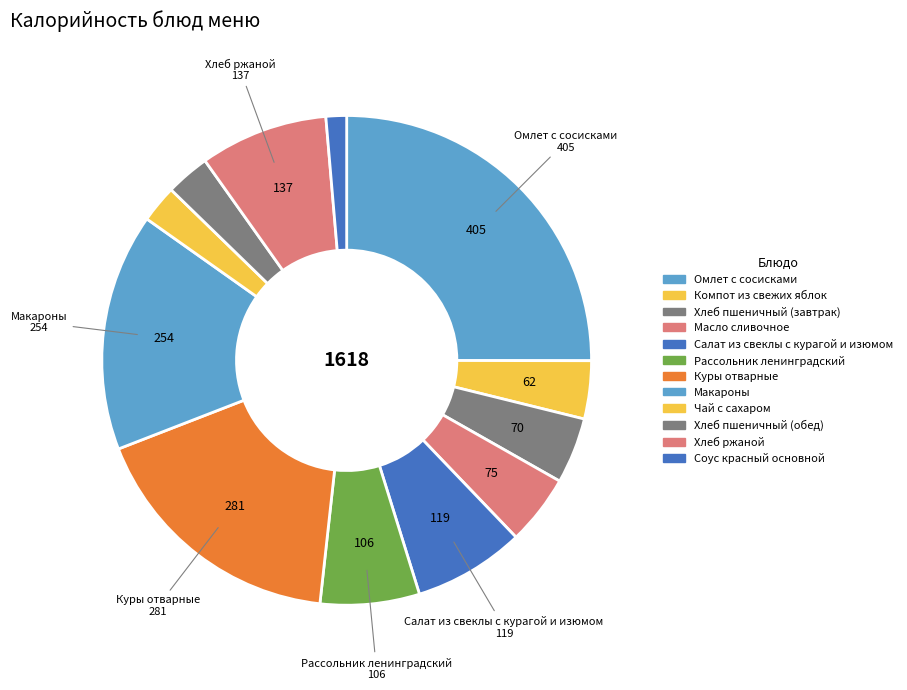

Combined, do Чай с сахаром and Омлет с сосисками account for over 50%?

No